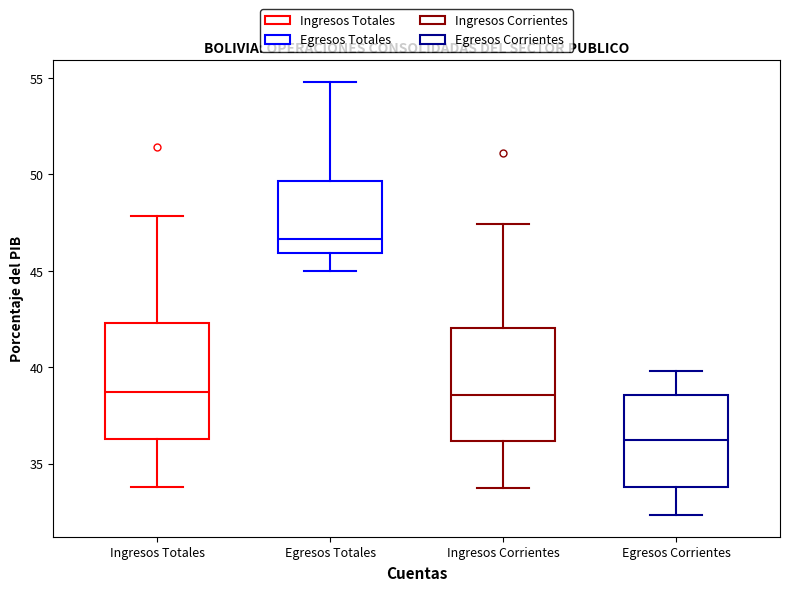

Reading left to right, transcribe this box plot: for each box, give where its median line is, the range the box spans, and where its two whiskers end, as read against the y-axis. The values are not printed on the chart, so give them approximately, as read against the axis.

Ingresos Totales: median 38.5, box 36.5 to 42.5, whiskers 34.0 to 48.0
Egresos Totales: median 46.5, box 46.0 to 49.5, whiskers 45.0 to 55.0
Ingresos Corrientes: median 38.5, box 36.0 to 42.0, whiskers 33.5 to 47.5
Egresos Corrientes: median 36.0, box 34.0 to 38.5, whiskers 32.5 to 40.0